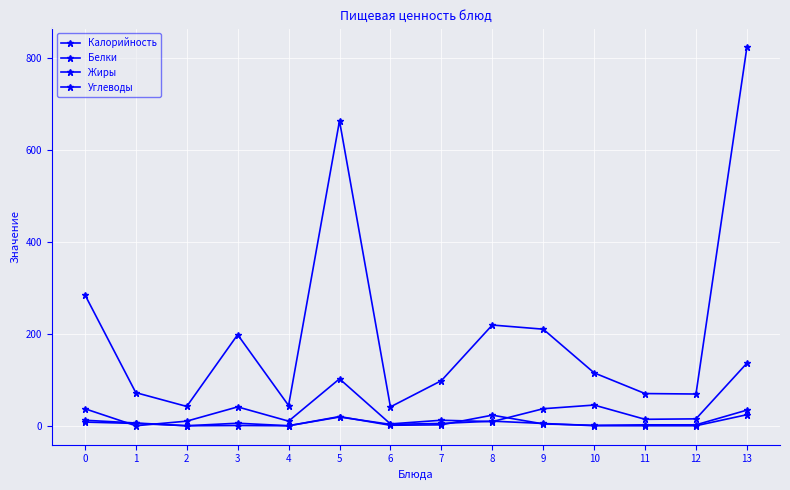

Count the number of categories in the chart.

14